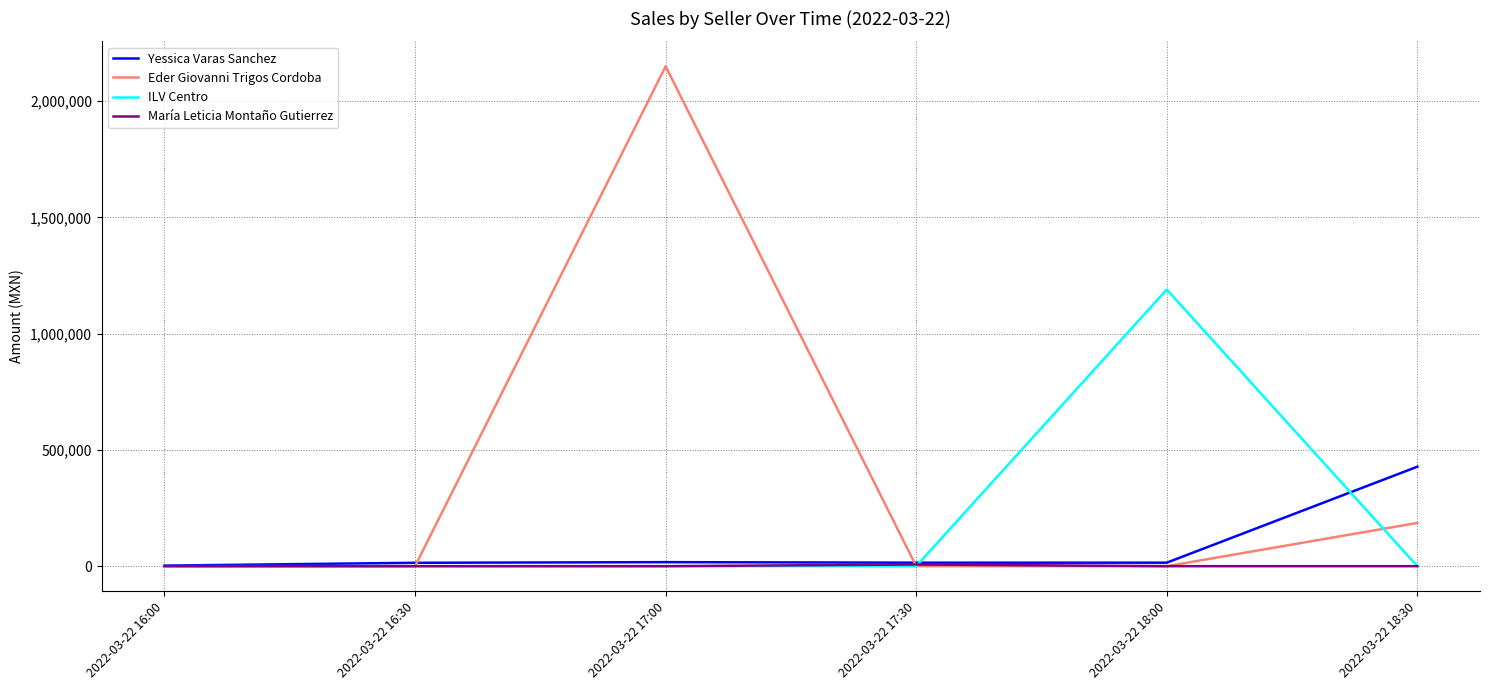

What position from the left is 2022-03-22 18:30?

6